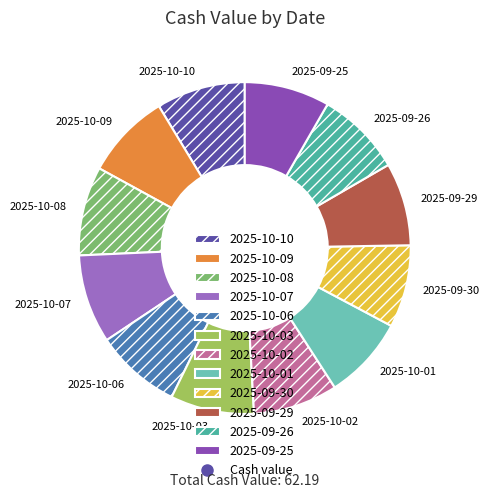

Is the sum of 2025-10-01 and 2025-09-30 greater than half?

No